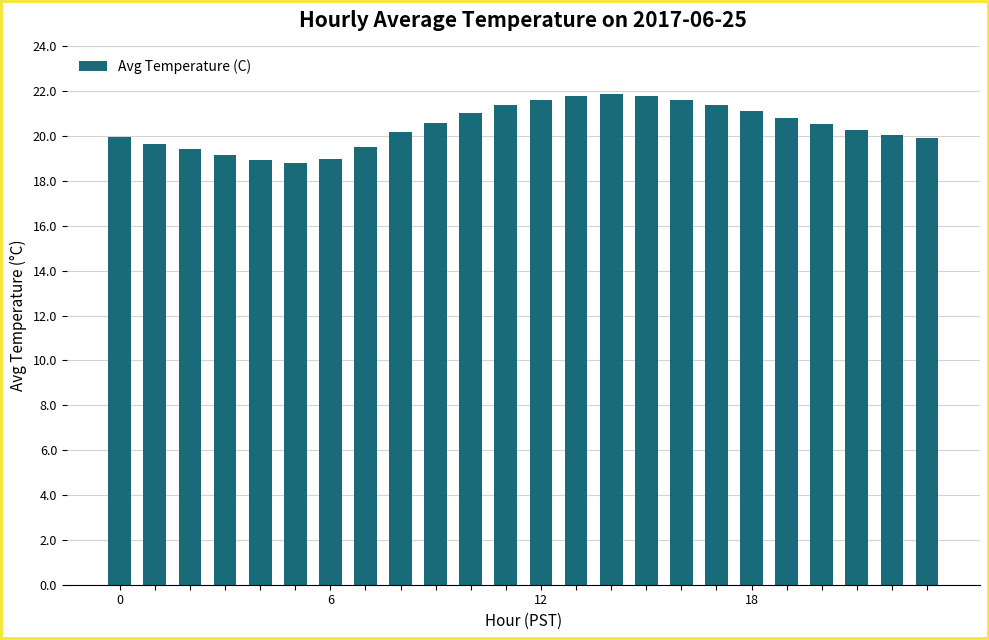

What is the value of the 10th bar from the left?

20.6